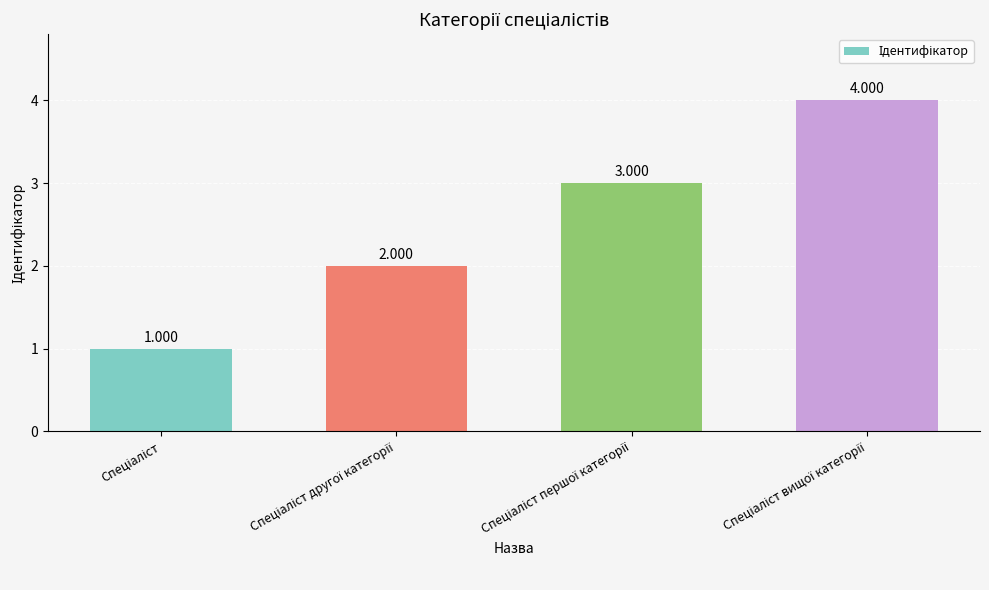

List the labels in order of value, smallest first.

Спеціаліст, Спеціаліст другої категорії, Спеціаліст першої категорії, Спеціаліст вищої категорії